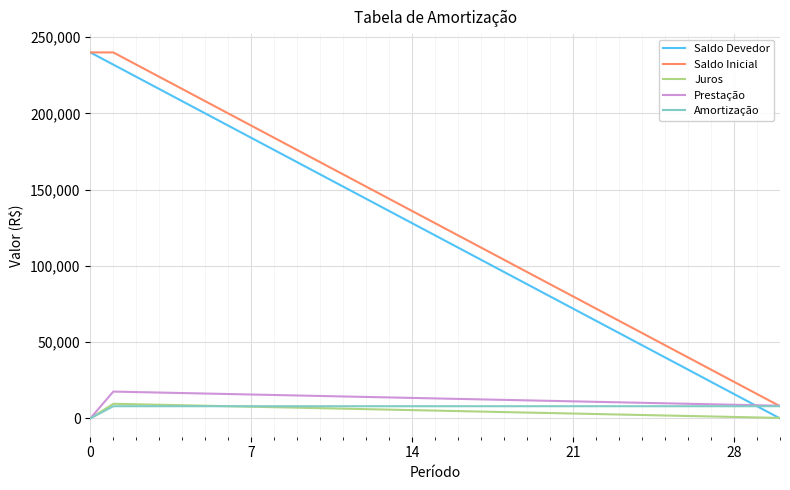

What is the minimum value for Saldo Inicial?

8000